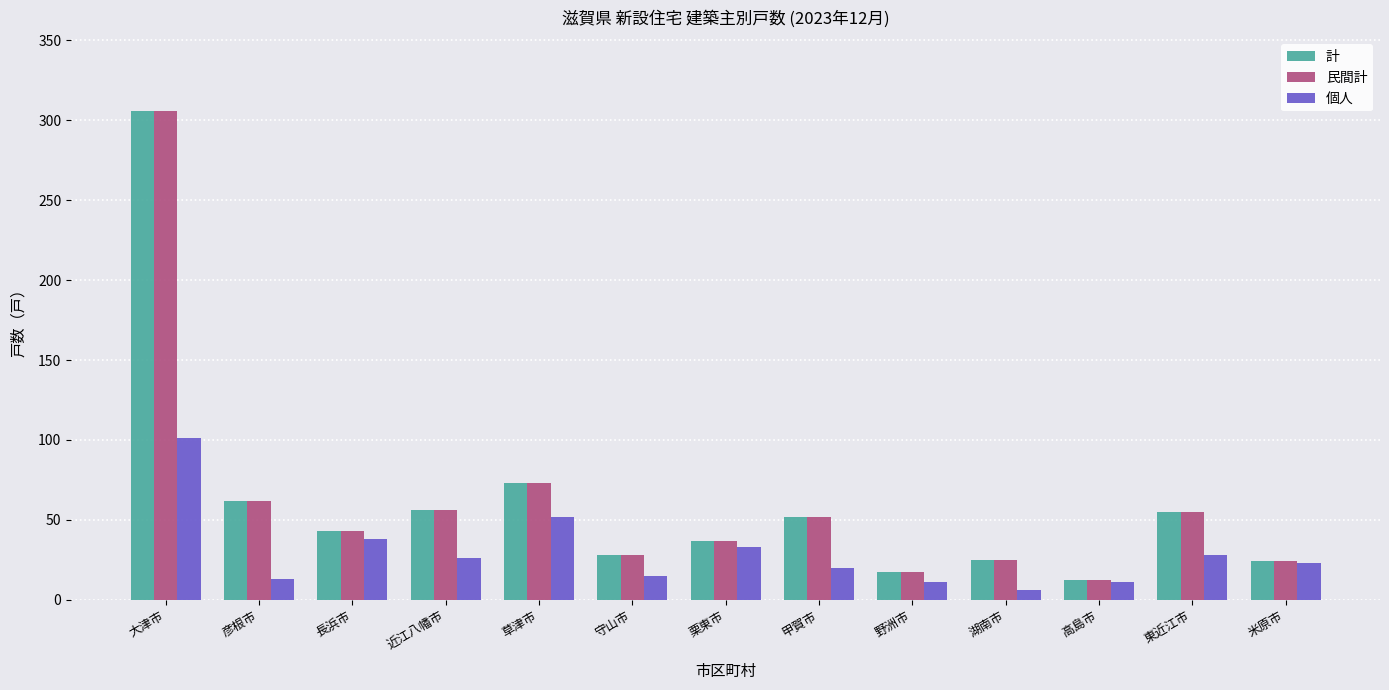

What is the sum of the 計 values at 野洲市 and 東近江市?

72